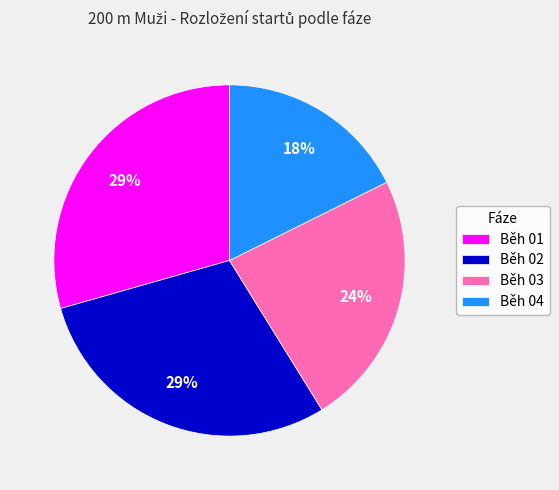

What percentage is the Běh 01 slice, to the nearest percent?

29%